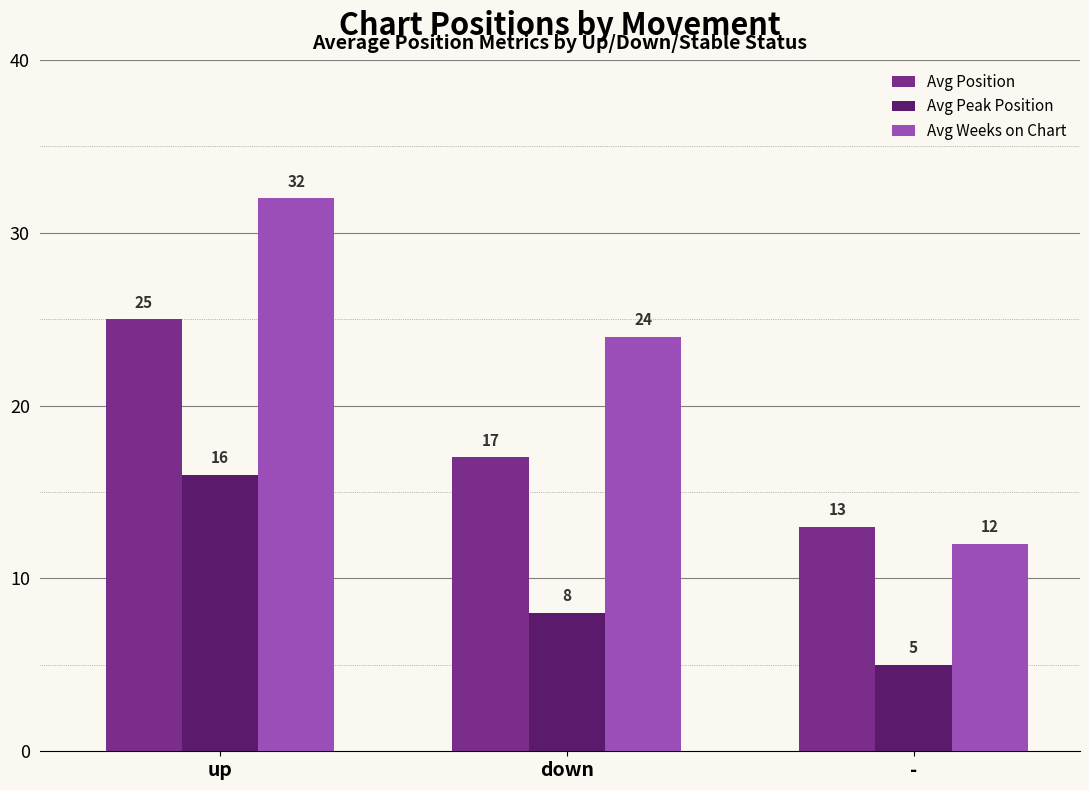

What is the difference between the maximum and second lowest values in the Avg Weeks on Chart series?

8